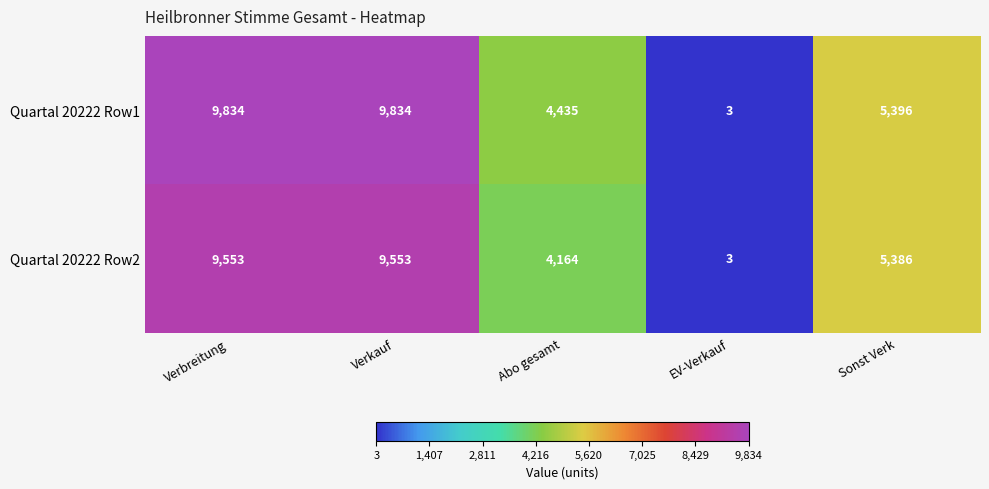

Which series has the largest range (max minus min)?

Quartal 20222 Row1